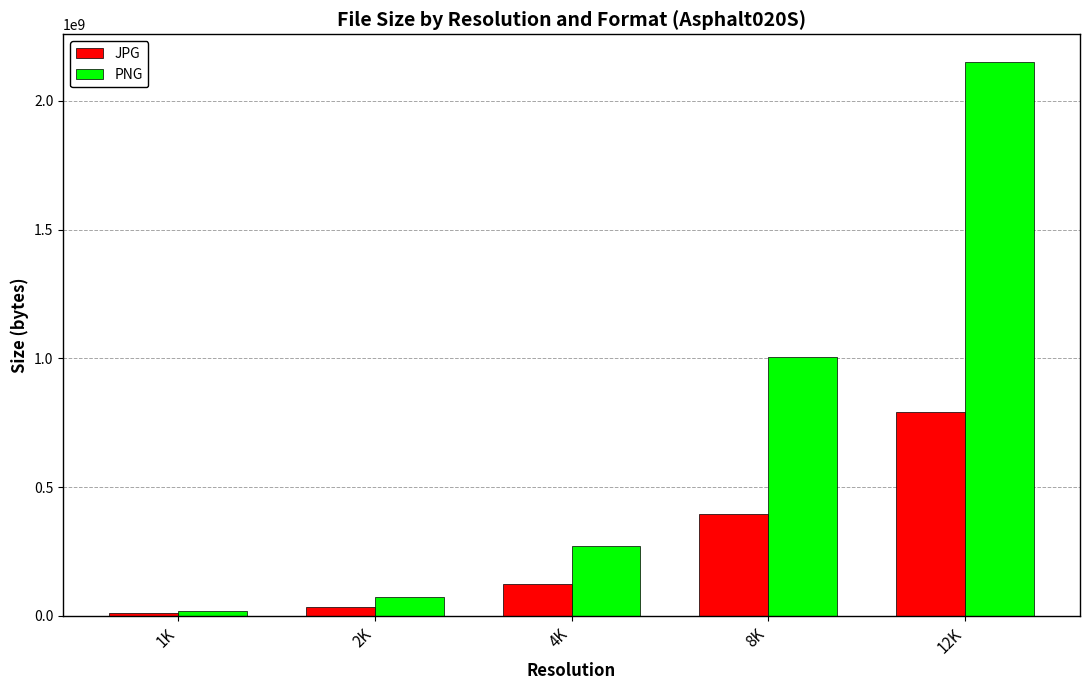

How many groups of bars are there?

5